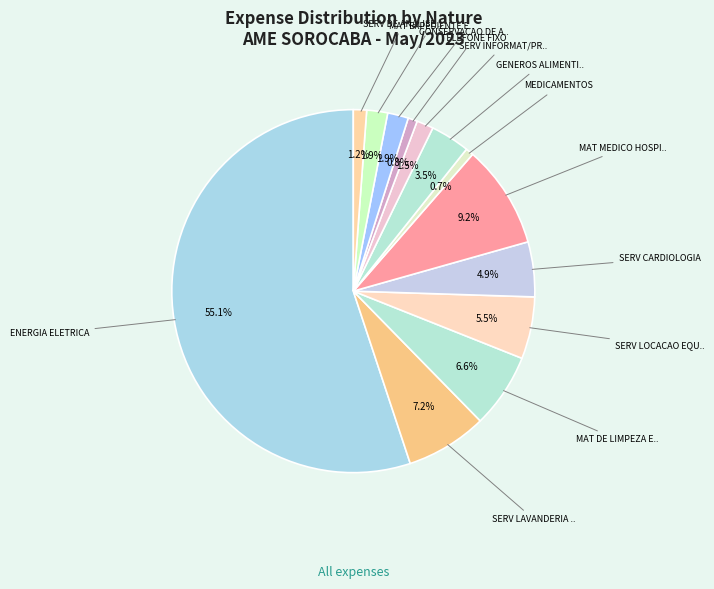

Which slice represents more than half of the pie?

ENERGIA ELETRICA